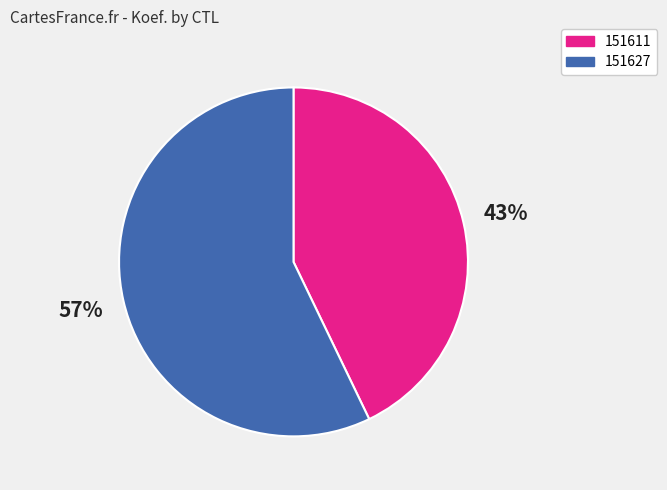

To the nearest percent, what is the difference between the 151611 and 151627 slice percentages?

14%